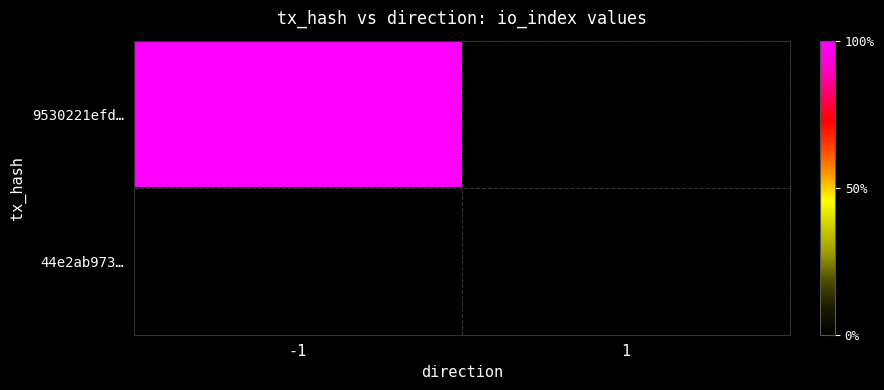

Which category has the highest value in the 44e2ab973… series?

-1